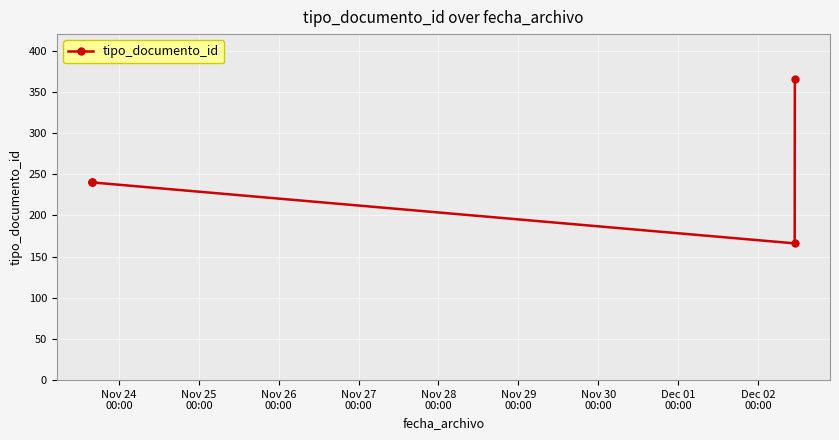

What is the value of the 4th point from the left?

166